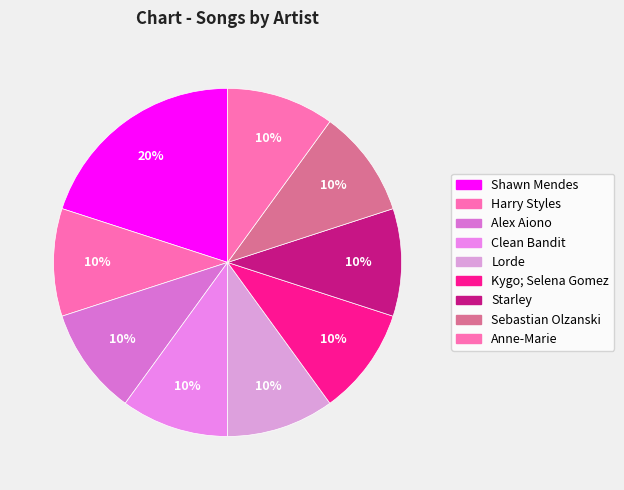

What percentage is the Sebastian Olzanski slice, to the nearest percent?

10%